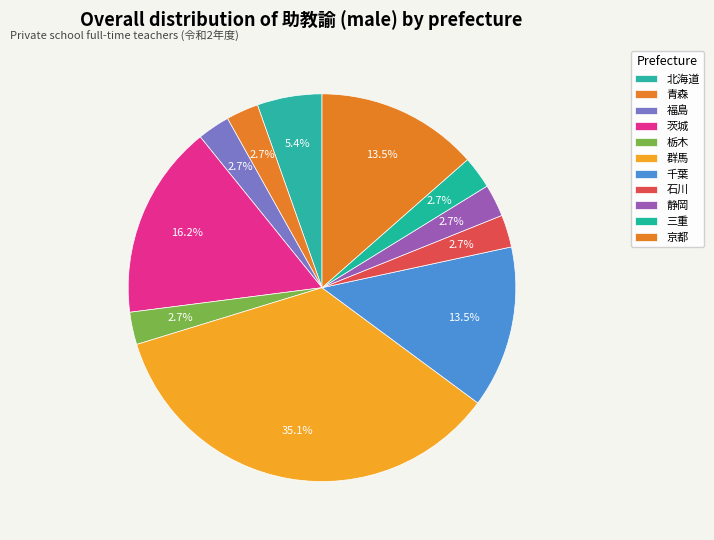

True or false: 青森 accounts for 1% of the total.

False